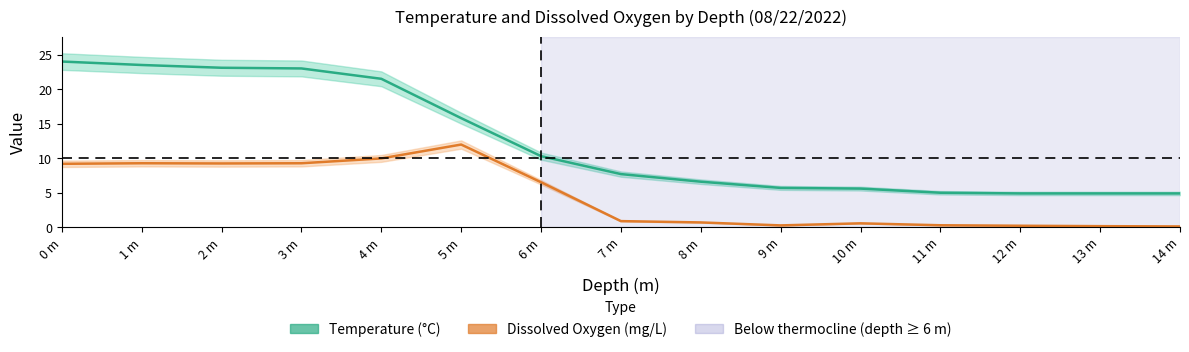

What is the label of the 12th point from the right?

3 m